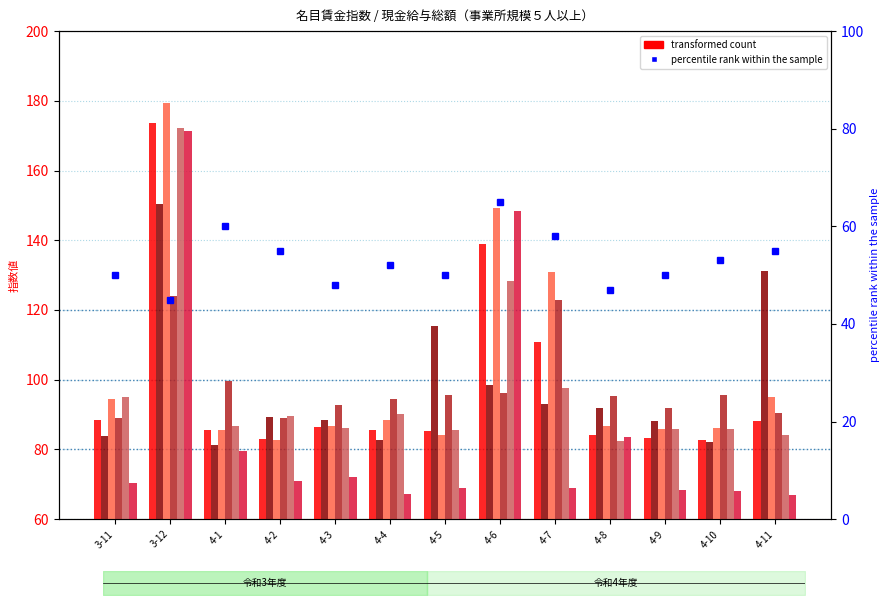

At which category is the sum across all series the highest?

3-12